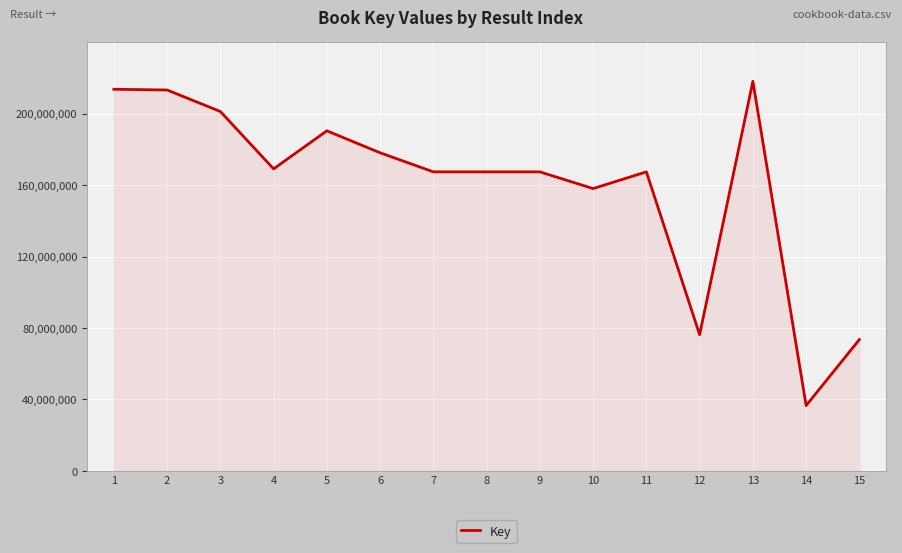

Where is the data nearest to the value 127355272?

10